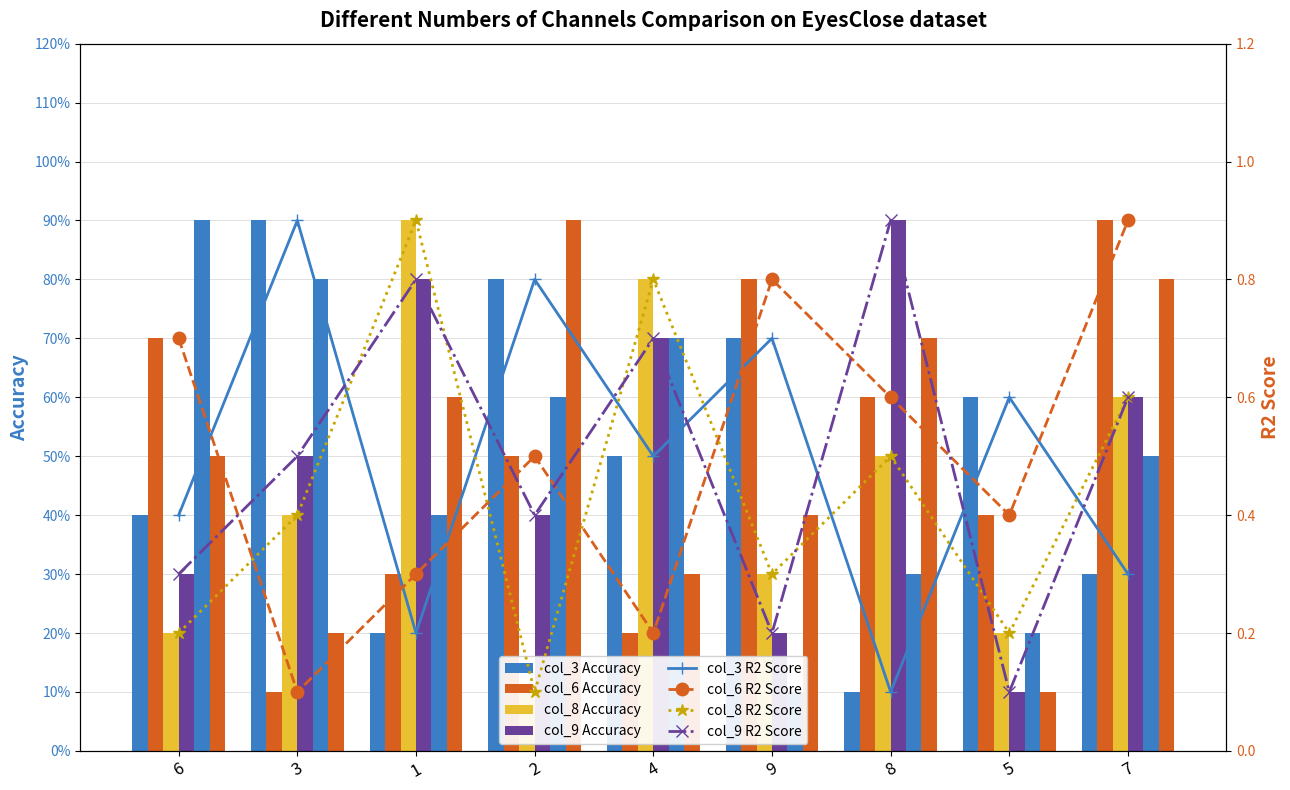

What is the sum of the col_4 values at 3 and 4?

15